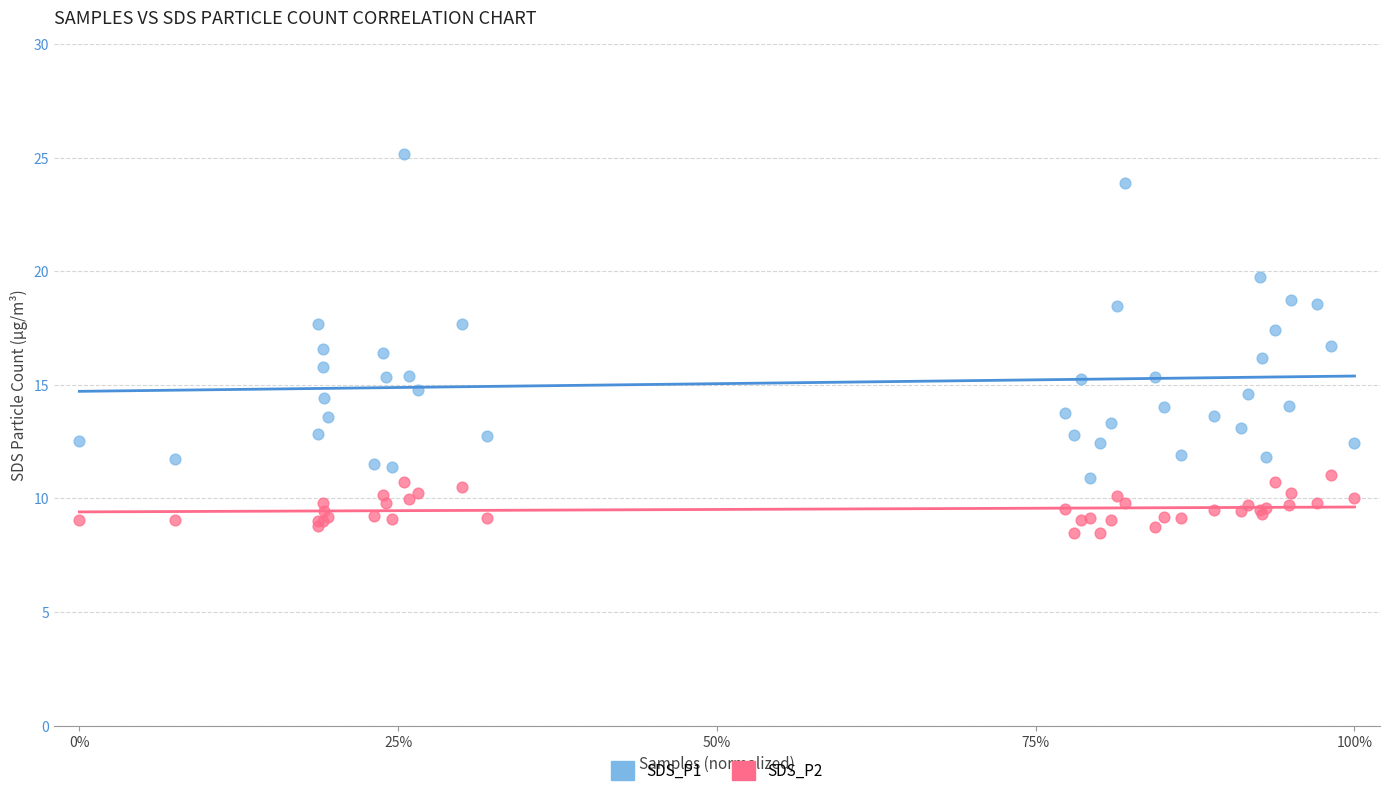

Which series has the widest spread of Y values?

SDS_P1